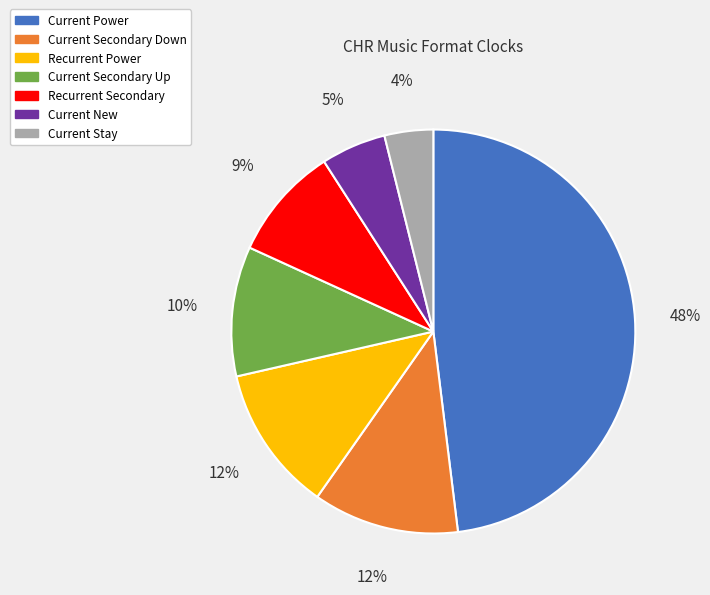

To the nearest percent, what is the difference between the largest and smallest slice percentages?

44%